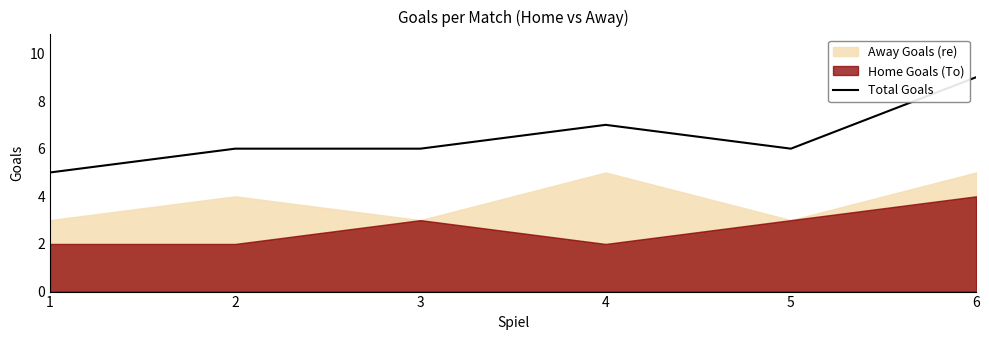

Rank the categories by value from lowest to highest.

1, 2, 3, 5, 4, 6